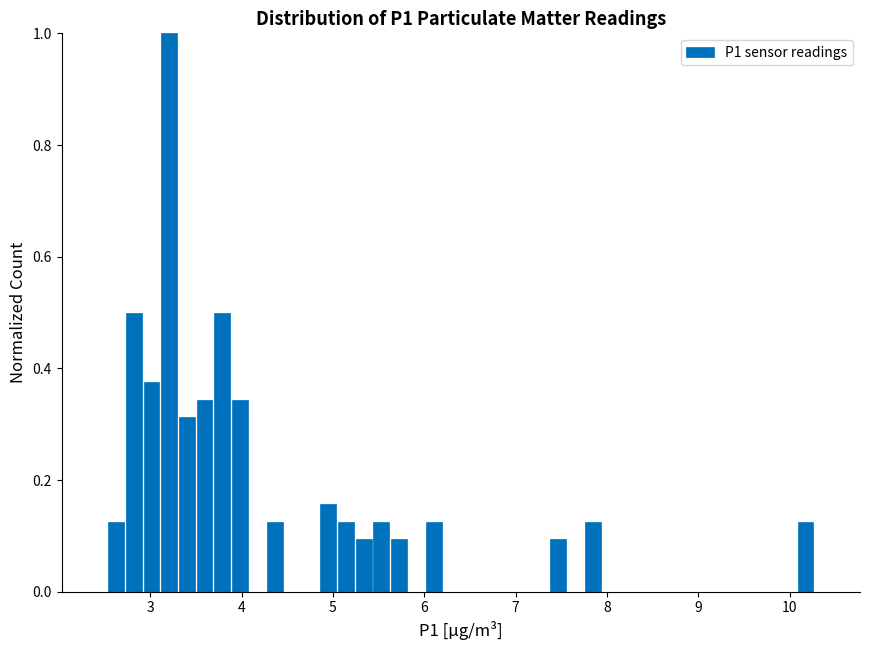

Read against the x-axis, roughly where is the centre of the tallest bar?

3.2